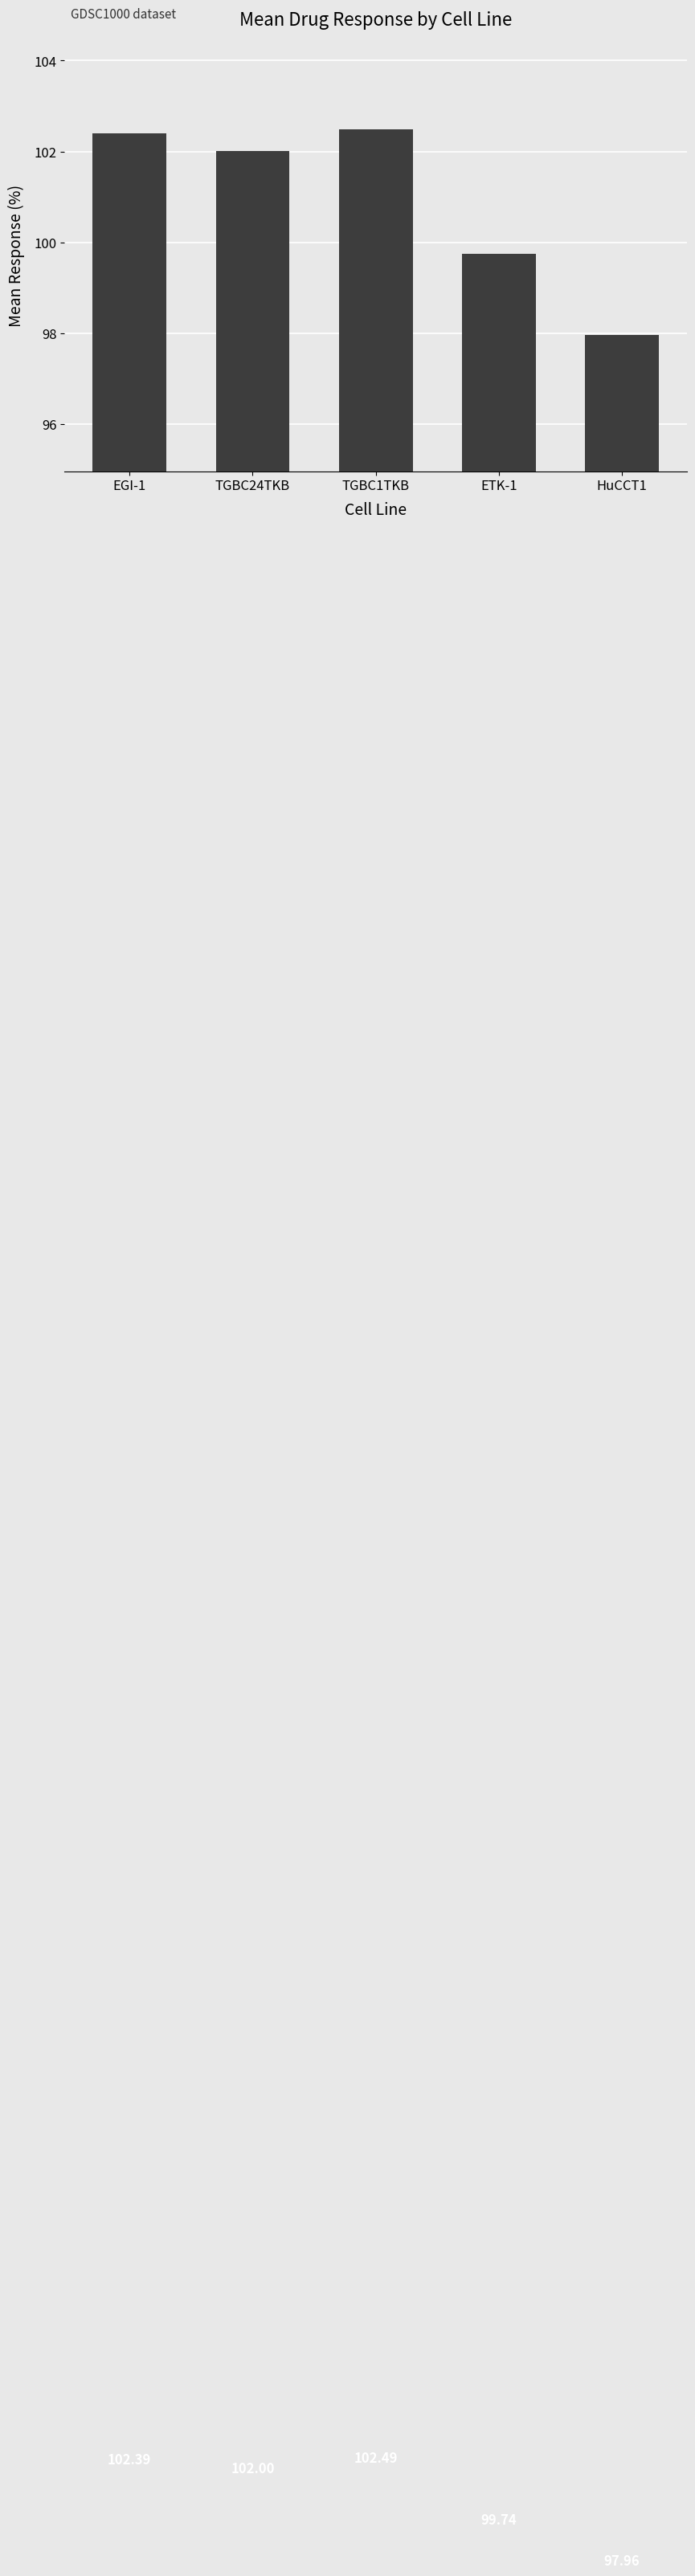

How many data points are less than 102?

2